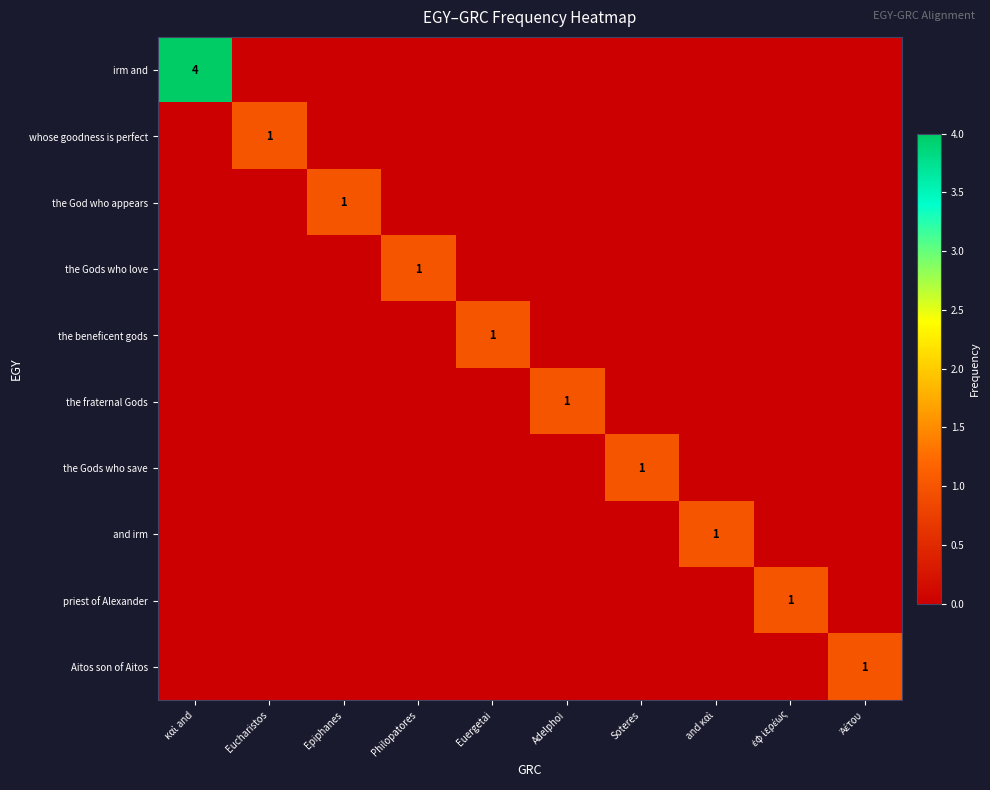

The value of the beneficent gods at Euergetai is 1. True or false?

True